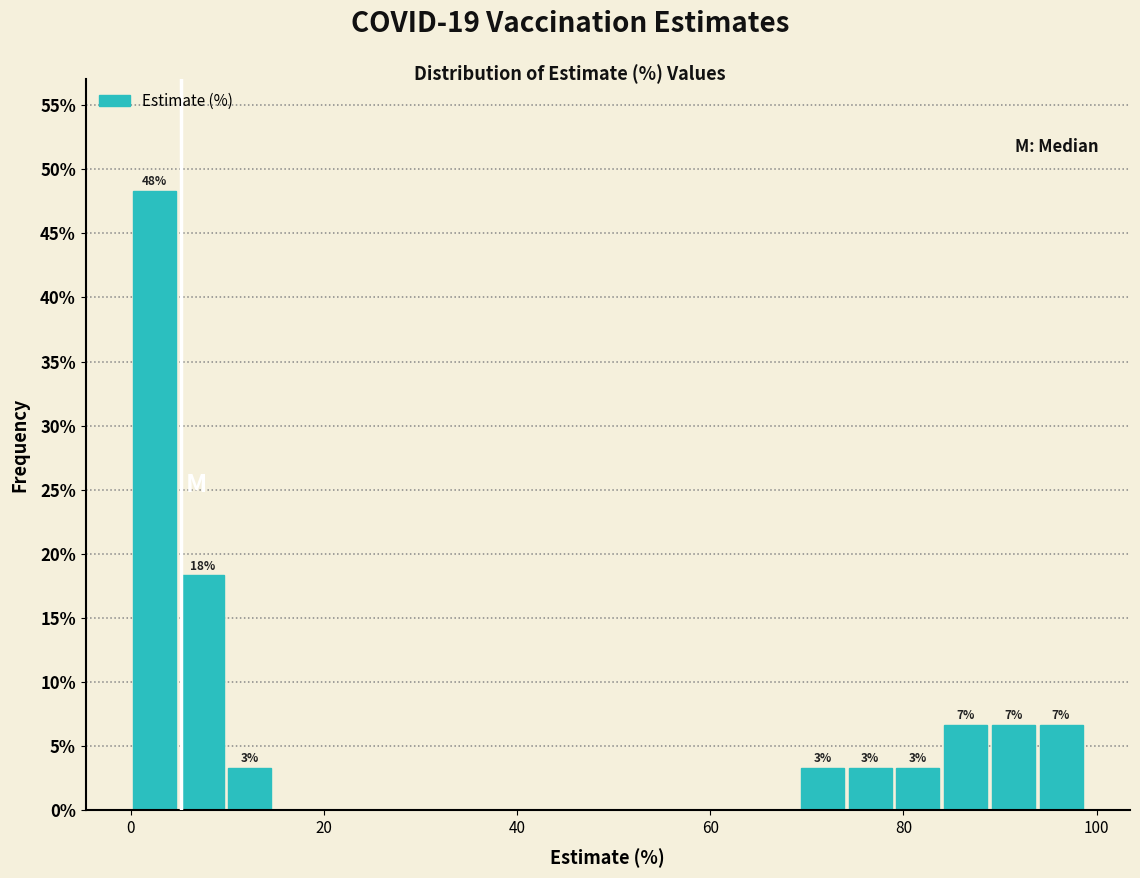

Read against the x-axis, roughly where is the centre of the tallest bar?

2